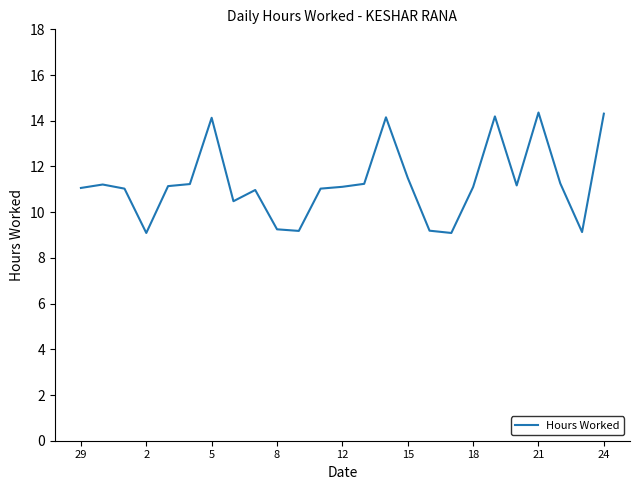

What is the difference between the maximum and minimum values?

5.3